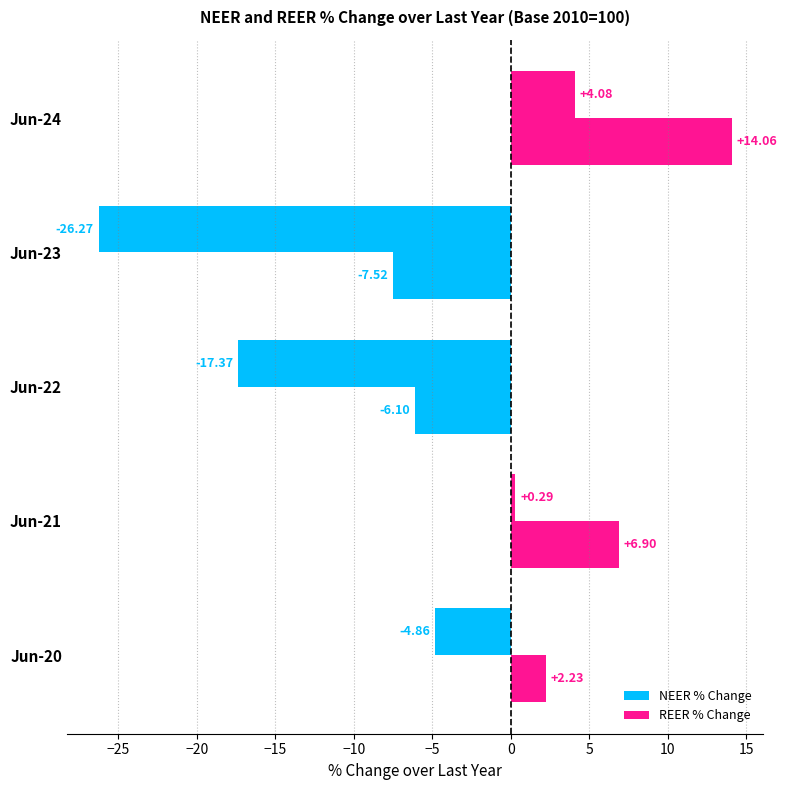

What is the average value of the REER % Change series?

1.9